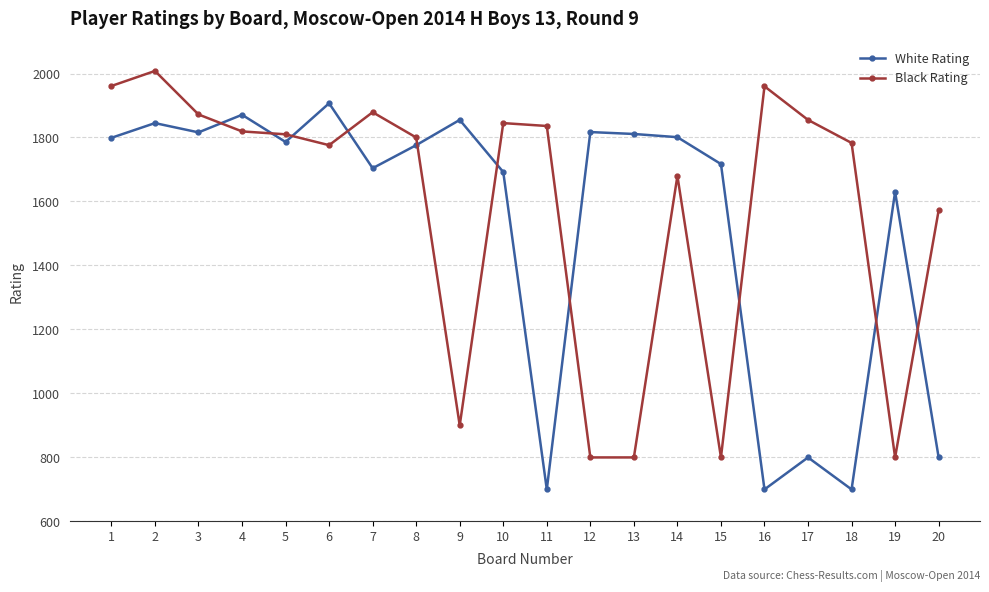

Which series changed the most between 3 and 12?

Black Rating